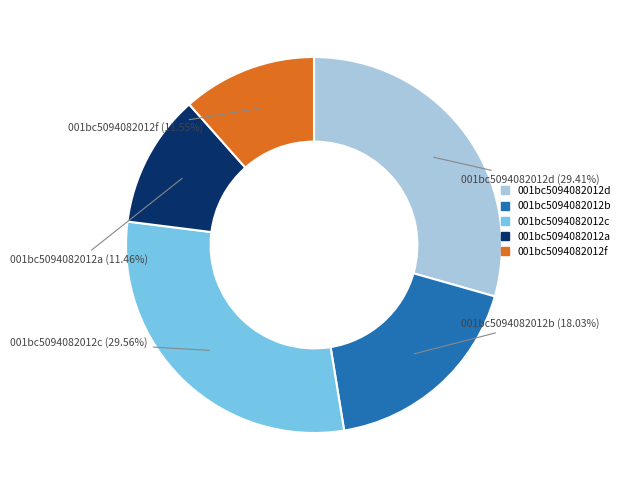

Does any single category account for the majority?

No